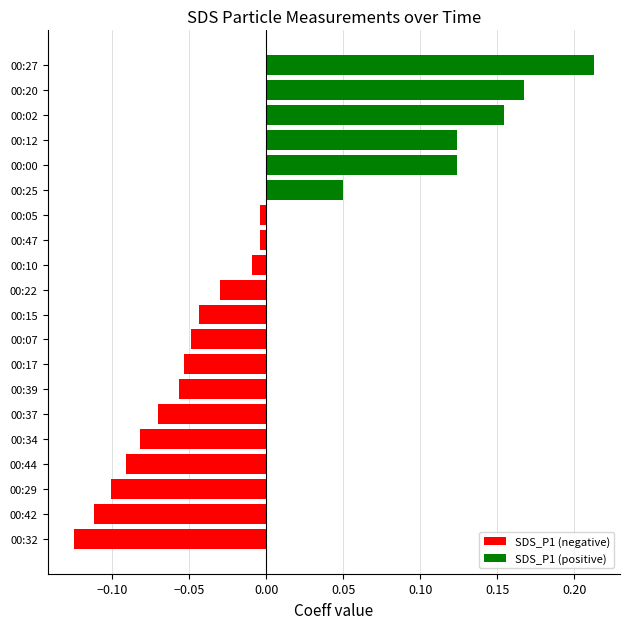

Rank the series at 00:34 from highest to lowest value.

SDS_P1 (positive), SDS_P1 (negative)